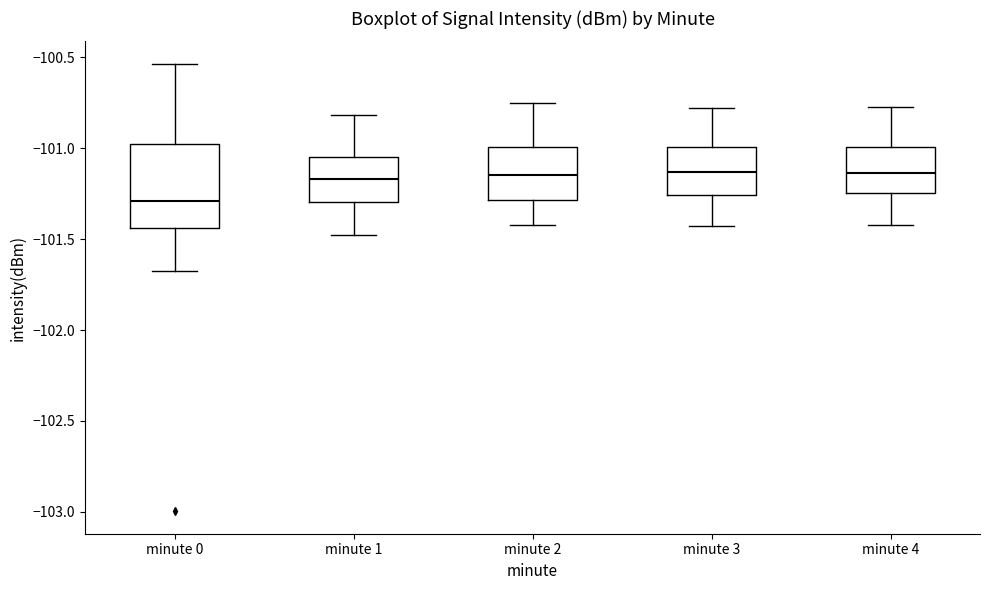

Which box is the tallest, from its lower edge to its upper edge?

minute 0